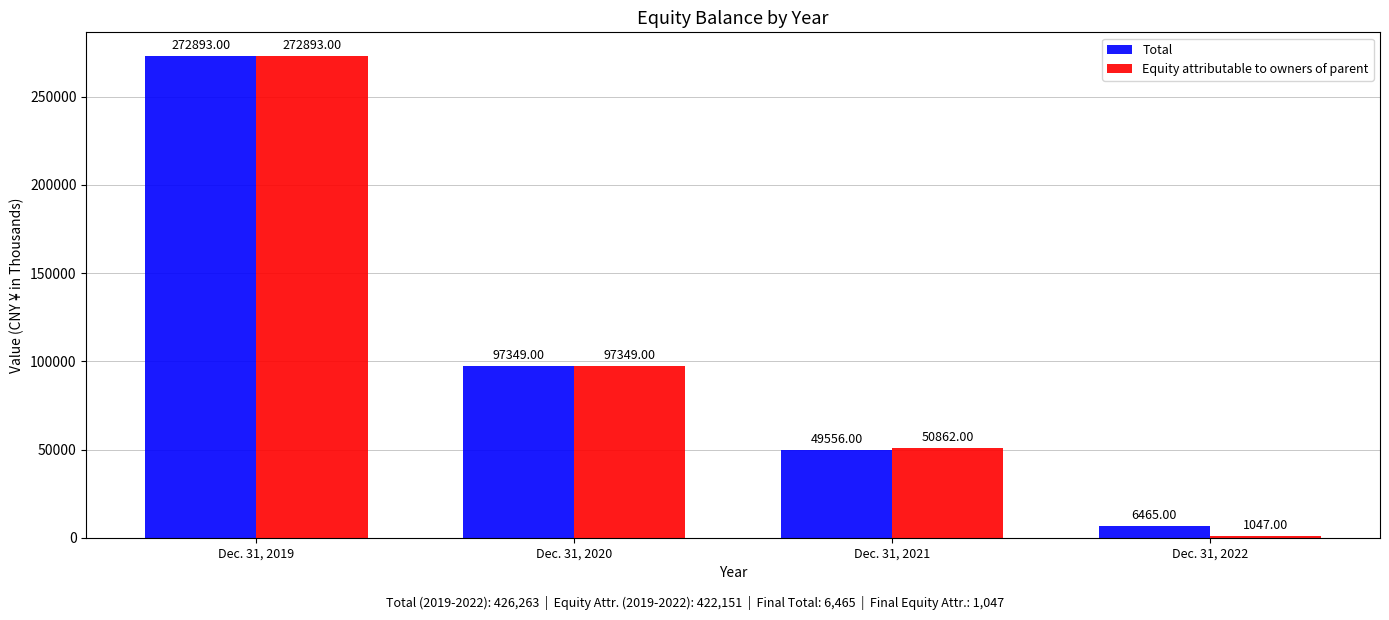

Reading left to right, what are all the values shown in this chart?

Total: Dec. 31, 2019=272893	Dec. 31, 2020=97349	Dec. 31, 2021=49556	Dec. 31, 2022=6465
Equity attributable to owners of parent: Dec. 31, 2019=272893	Dec. 31, 2020=97349	Dec. 31, 2021=50862	Dec. 31, 2022=1047